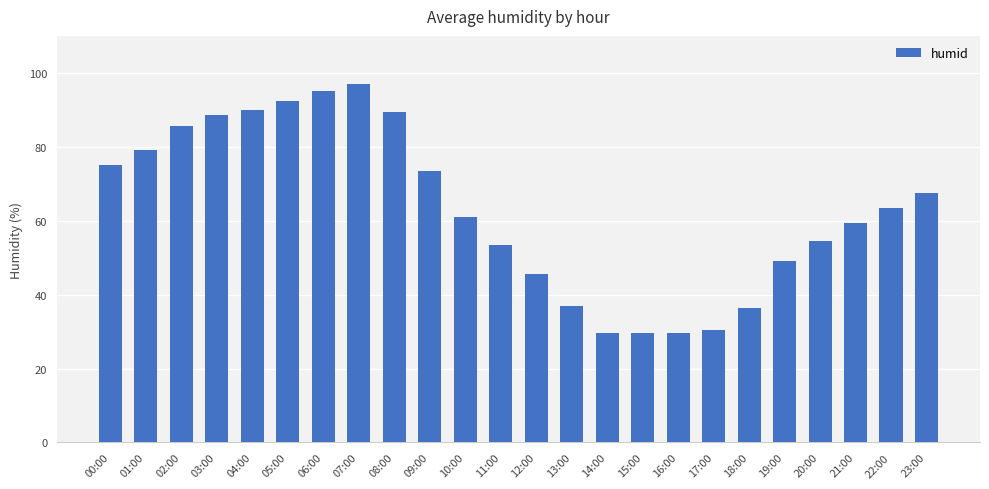

How many distinct data groups are displayed?

1